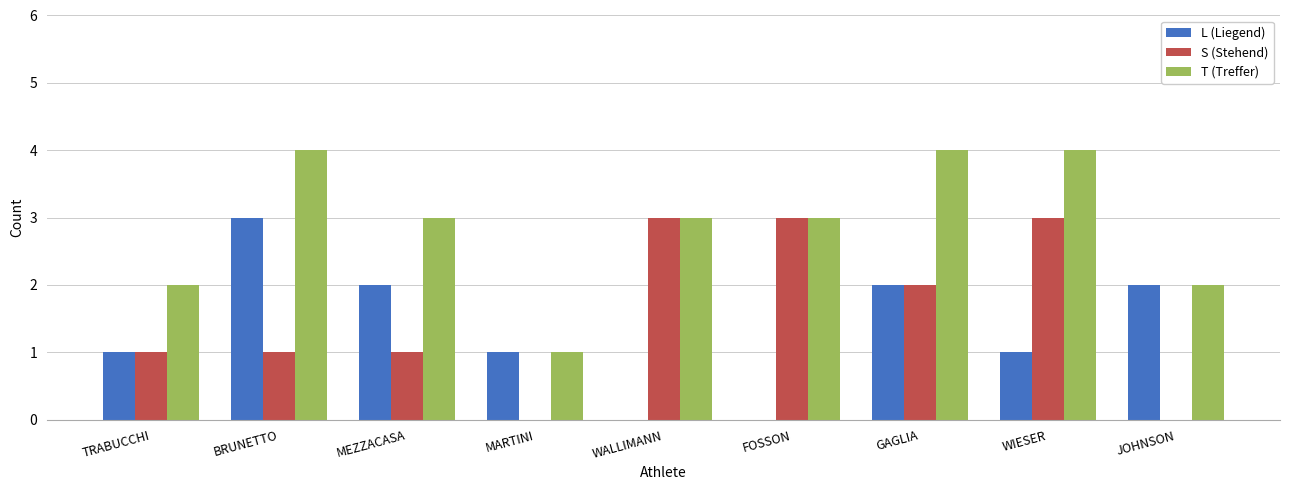

What is the approximate value of T (Treffer) at MEZZACASA?

3